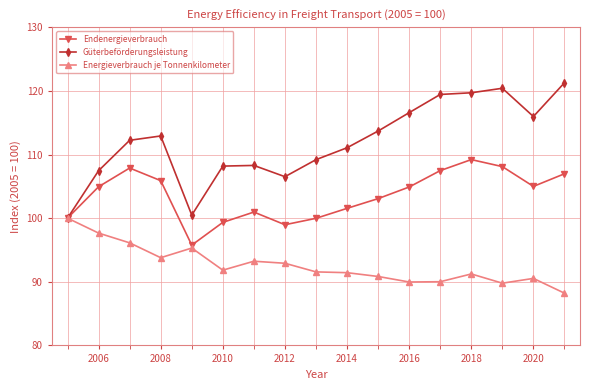

True or false: Energieverbrauch je Tonnenkilometer has more than 1 points higher than both neighbors.

True